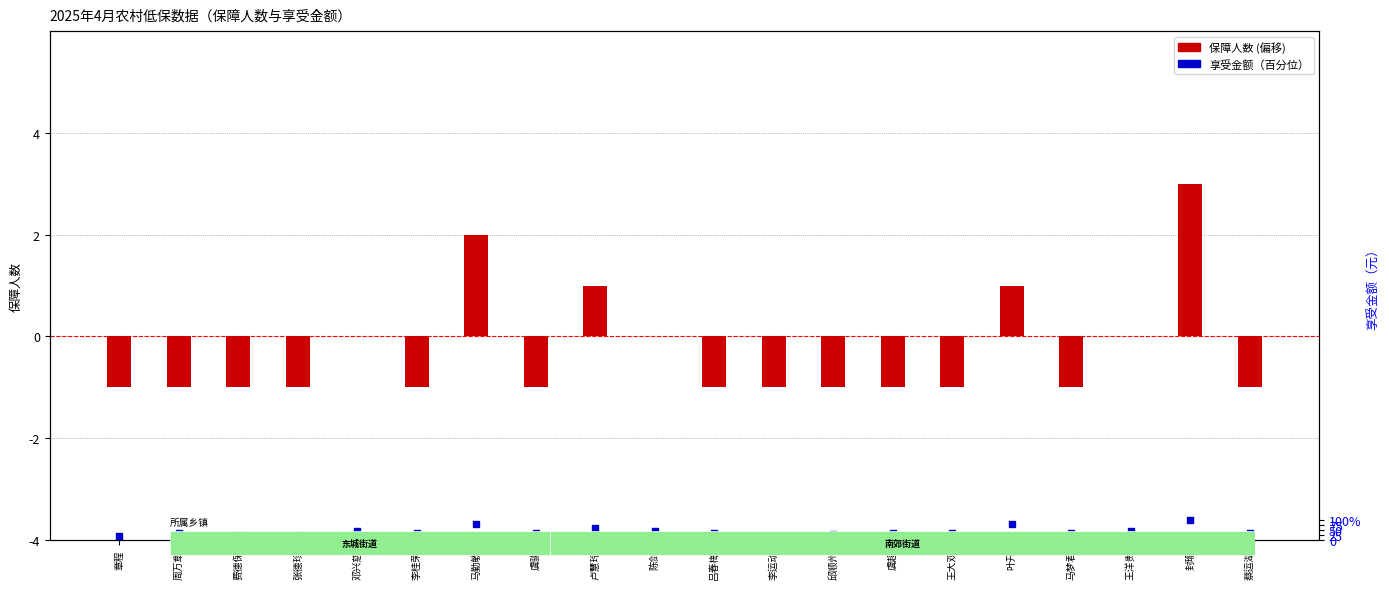

Which series has the largest Y range (max minus min)?

享受金额（百分位）